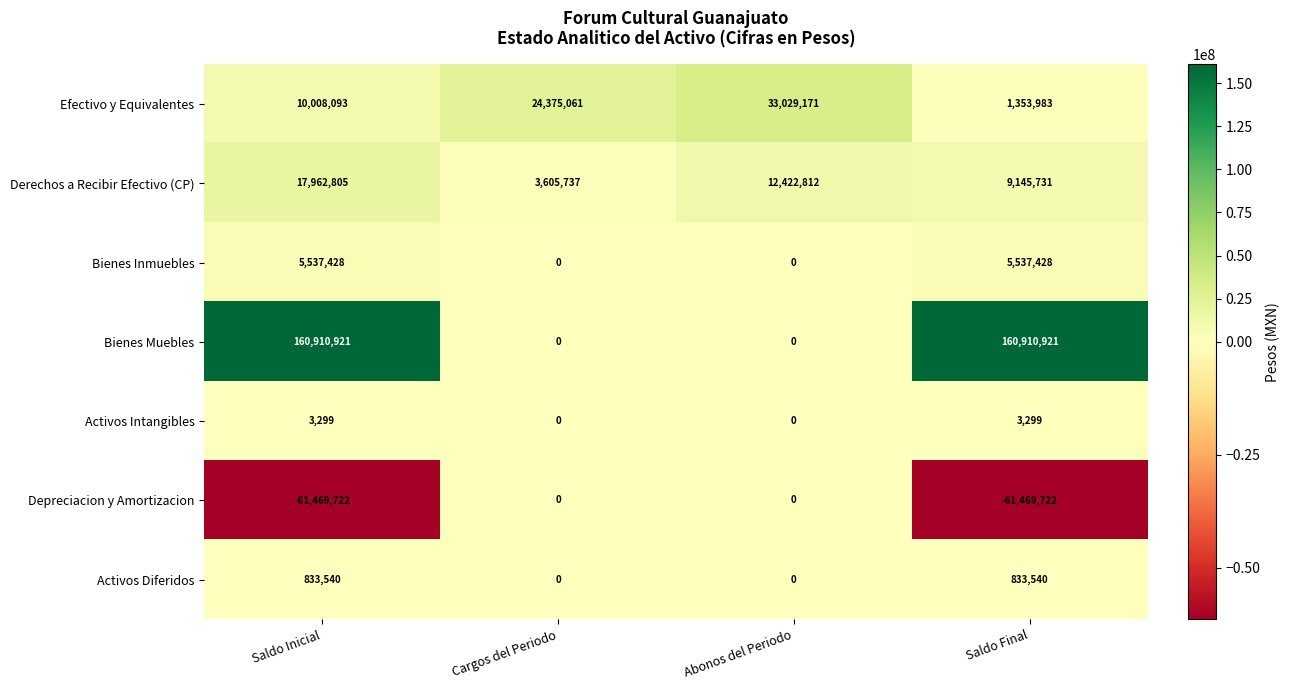

List the series in order of their peak value, lowest first.

Depreciacion y Amortizacion, Activos Intangibles, Activos Diferidos, Bienes Inmuebles, Derechos a Recibir Efectivo (CP), Efectivo y Equivalentes, Bienes Muebles